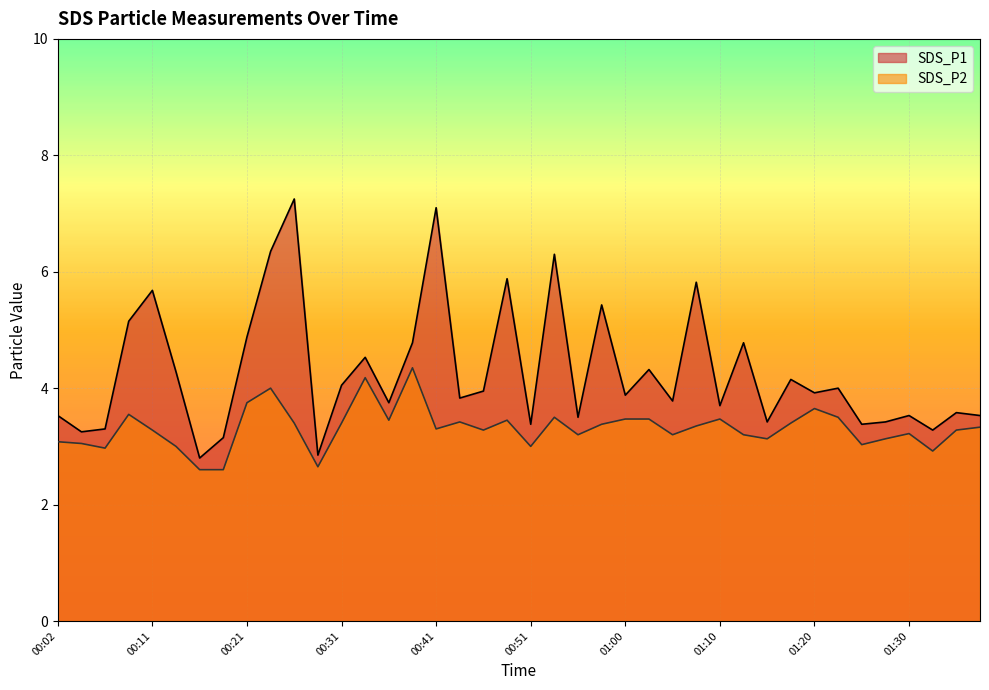

Reading right to left, extract all data points from this chart.

SDS_P1: 01:37=3.5	01:35=3.6	01:33=3.3	01:30=3.5	01:28=3.4	01:25=3.4	01:23=4.0	01:20=3.9	01:18=4.2	01:15=3.4	01:13=4.8	01:10=3.7	01:08=5.8	01:05=3.8	01:03=4.3	01:00=3.9	00:58=5.4	00:55=3.5	00:53=6.3	00:51=3.4	00:48=5.9	00:46=4.0	00:43=3.8	00:41=7.1	00:38=4.8	00:36=3.8	00:33=4.5	00:31=4.0	00:28=2.9	00:26=7.2	00:24=6.3	00:21=4.9	00:19=3.1	00:16=2.8	00:14=4.3	00:11=5.7	00:09=5.2	00:06=3.3	00:04=3.2	00:02=3.5
SDS_P2: 01:37=3.3	01:35=3.3	01:33=2.9	01:30=3.2	01:28=3.1	01:25=3.0	01:23=3.5	01:20=3.6	01:18=3.4	01:15=3.1	01:13=3.2	01:10=3.5	01:08=3.4	01:05=3.2	01:03=3.5	01:00=3.5	00:58=3.4	00:55=3.2	00:53=3.5	00:51=3.0	00:48=3.5	00:46=3.3	00:43=3.4	00:41=3.3	00:38=4.3	00:36=3.5	00:33=4.2	00:31=3.4	00:28=2.6	00:26=3.4	00:24=4.0	00:21=3.8	00:19=2.6	00:16=2.6	00:14=3.0	00:11=3.3	00:09=3.5	00:06=3.0	00:04=3.0	00:02=3.1